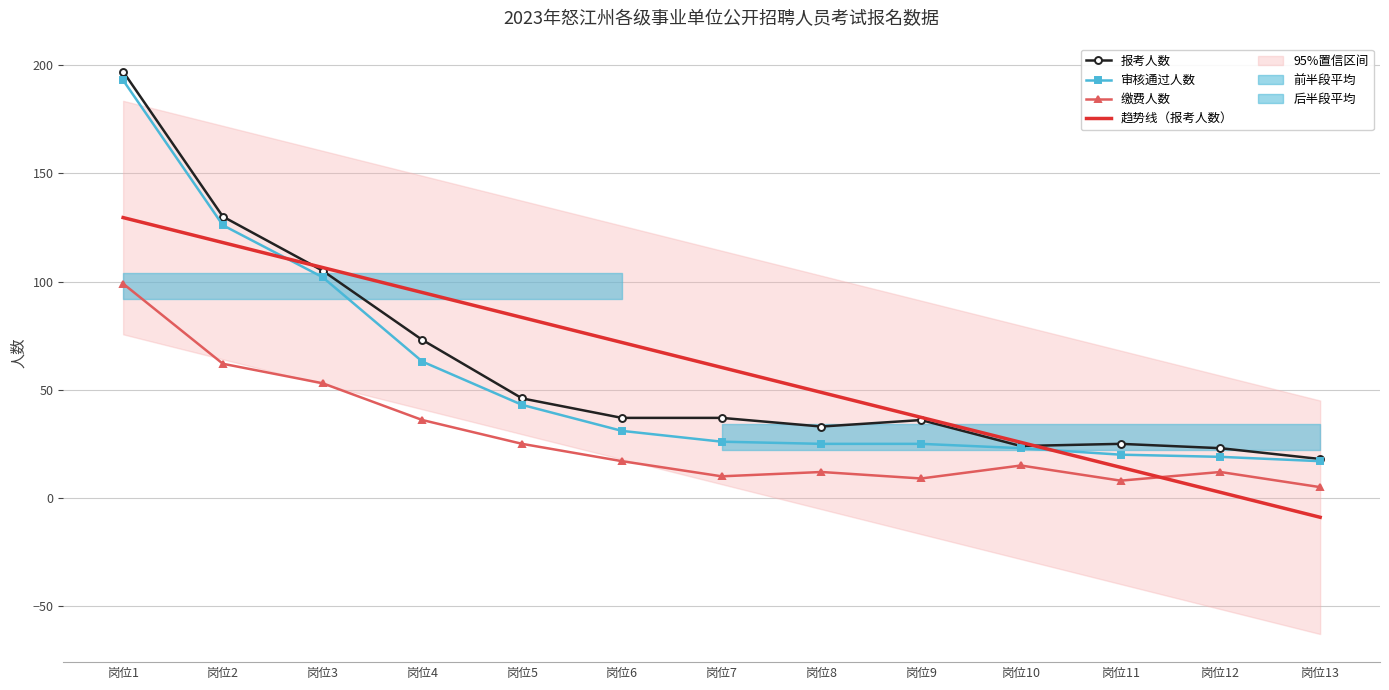

Reading left to right, list all the values displayed in this chart.

报考人数: 197.0	130.0	105.0	73.0	46.0	37.0	37.0	33.0	36.0	24.0	25.0	23.0	18.0
审核通过人数: 193.0	126.0	102.0	63.0	43.0	31.0	26.0	25.0	25.0	23.0	20.0	19.0	17.0
缴费人数: 99.0	62.0	53.0	36.0	25.0	17.0	10.0	12.0	9.0	15.0	8.0	12.0	5.0
趋势线（报考人数）: 129.5	118.0	106.5	94.9	83.4	71.8	60.3	48.8	37.2	25.7	14.2	2.6	-8.9